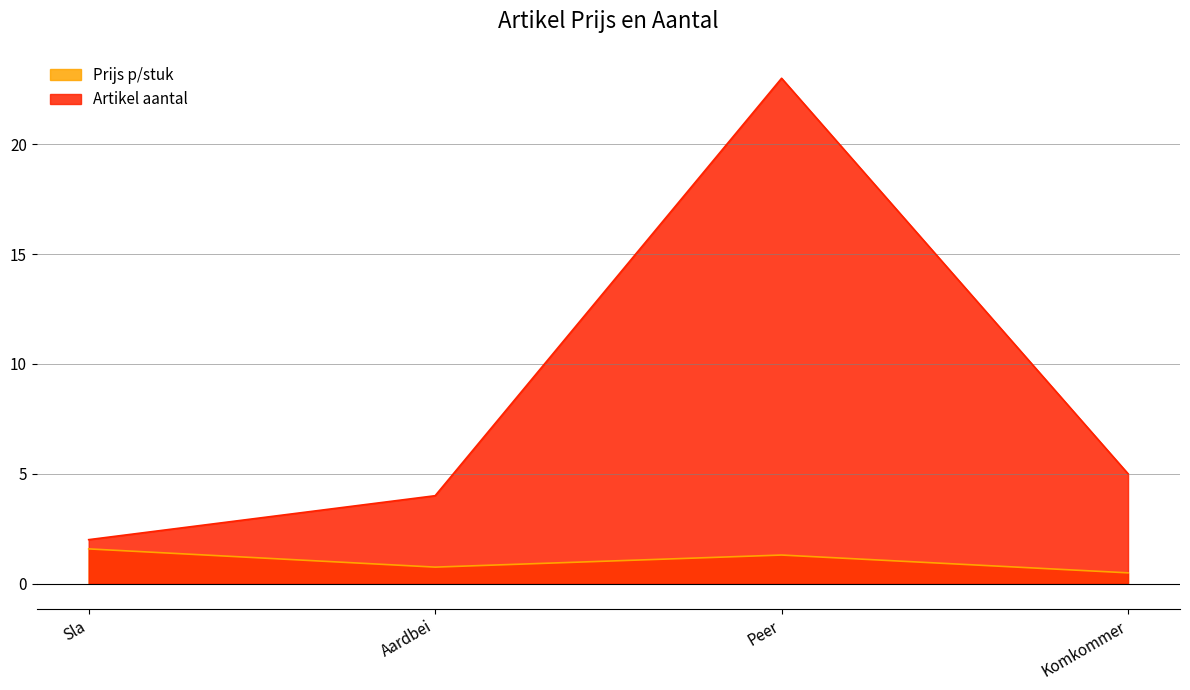

Is it true that Artikel aantal equals 5.0 at Komkommer?

True